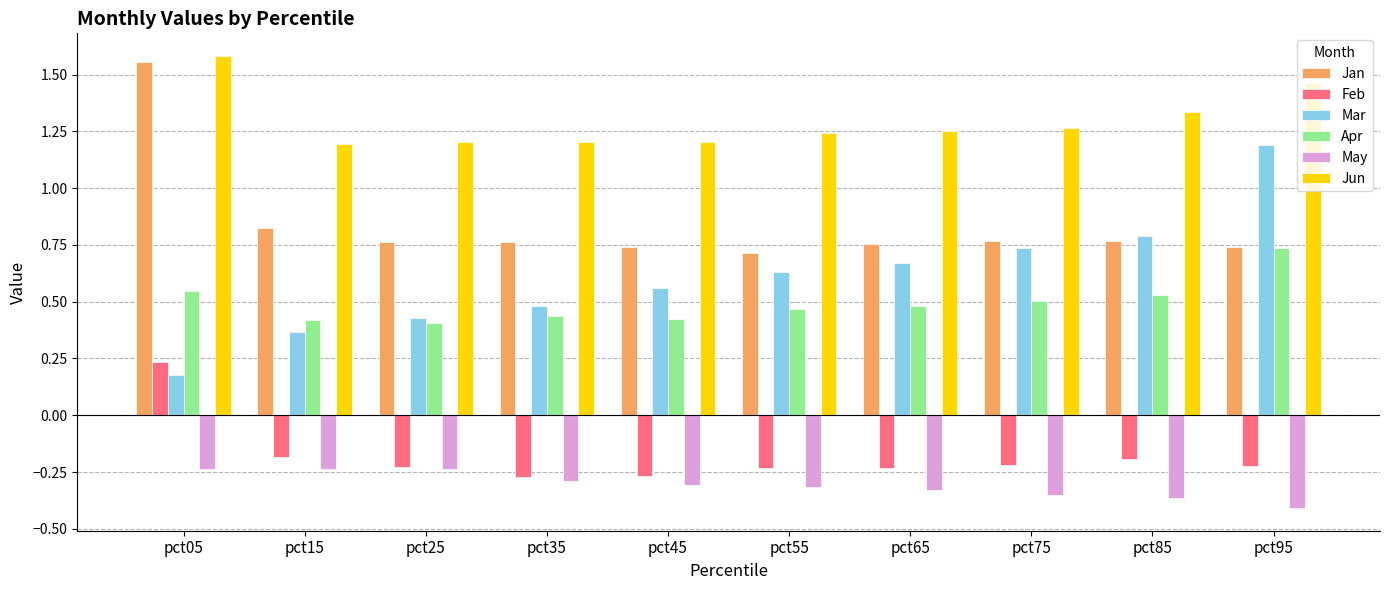

What is the sum of all Mar values?

6.0